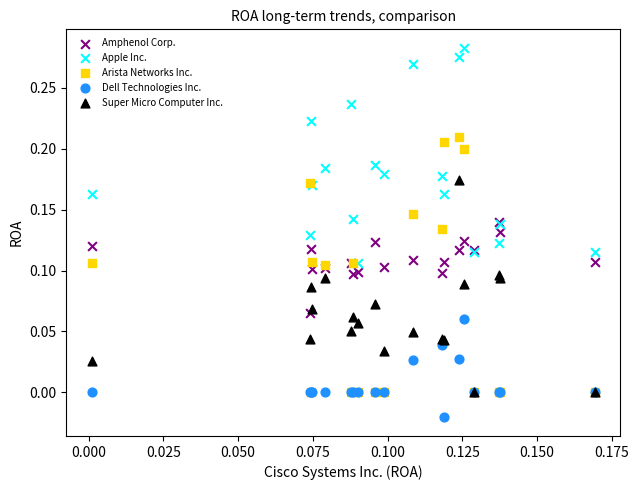

Which series reaches the maximum Y coordinate?

Apple Inc.